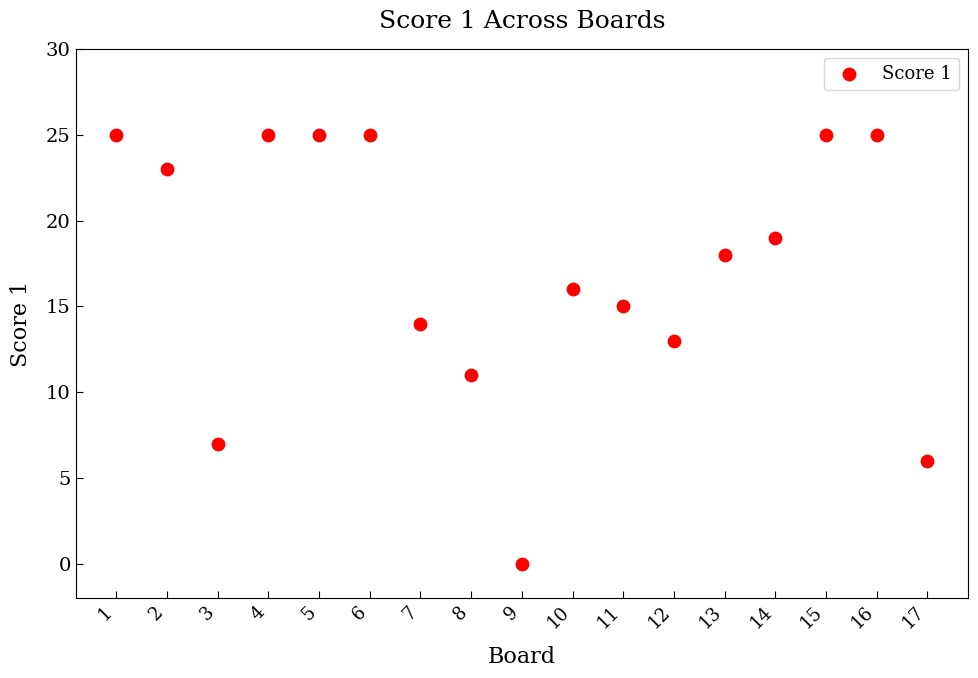

What is the range of Y values (max minus min)?

25